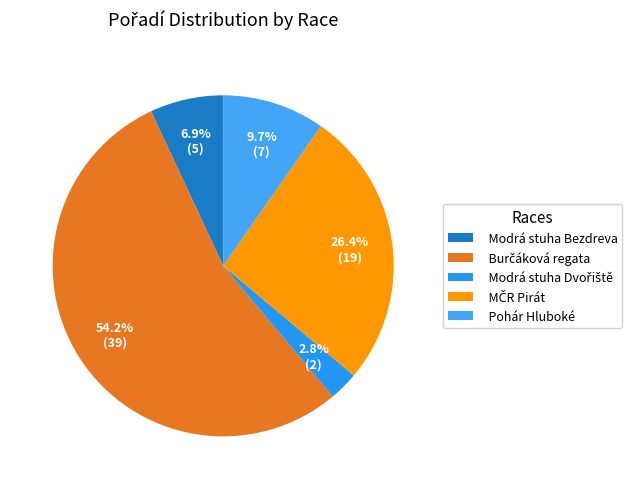

Do Modrá stuha Dvořiště and Modrá stuha Bezdreva together represent more than half of the pie?

No